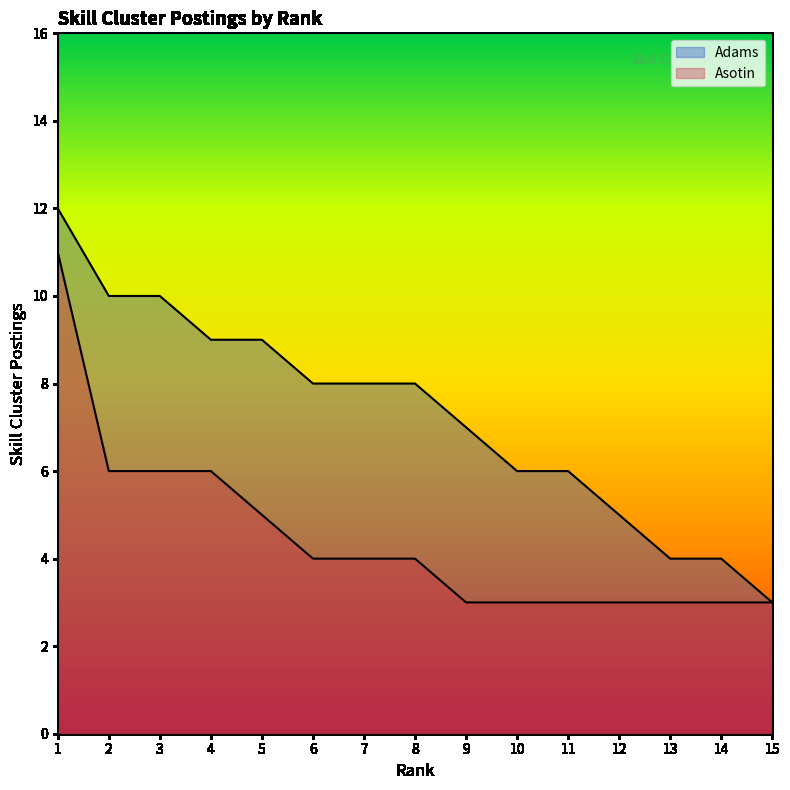

Reading left to right, list all the values displayed in this chart.

Adams: 1=12	2=10	3=10	4=9	5=9	6=8	7=8	8=8	9=7	10=6	11=6	12=5	13=4	14=4	15=3
Asotin: 1=11	2=6	3=6	4=6	5=5	6=4	7=4	8=4	9=3	10=3	11=3	12=3	13=3	14=3	15=3